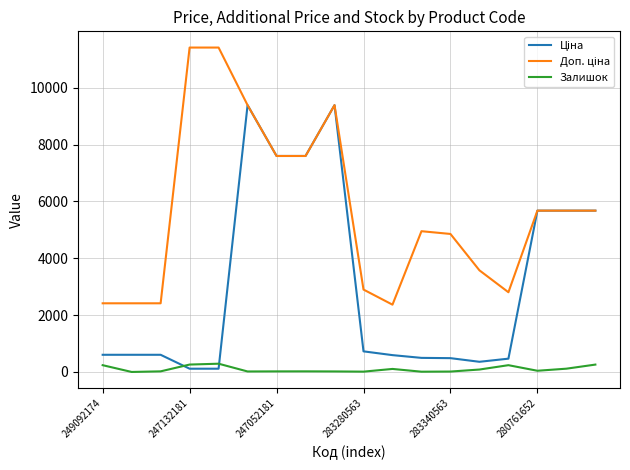

What is the difference between the maximum and minimum values in the Залишок series?

290.0